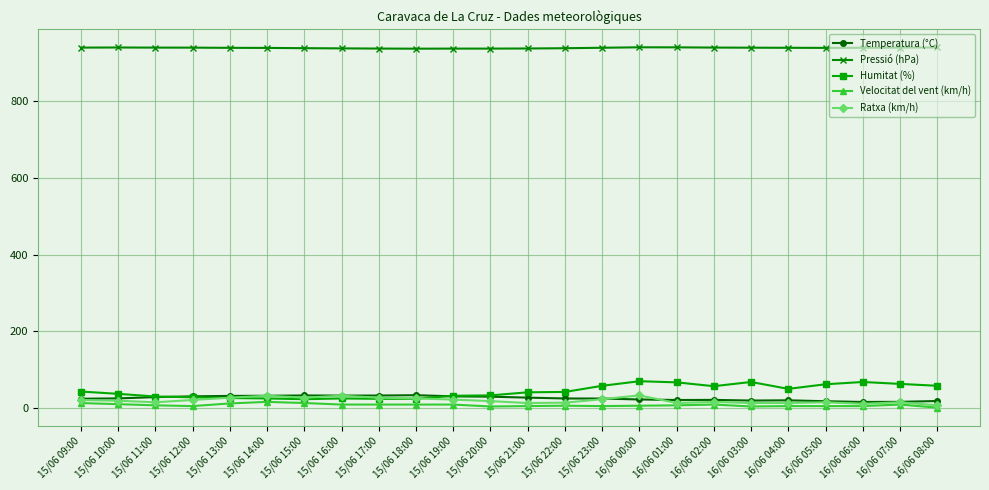

What is the total value across all series at 15/06 16:00?

1032.9